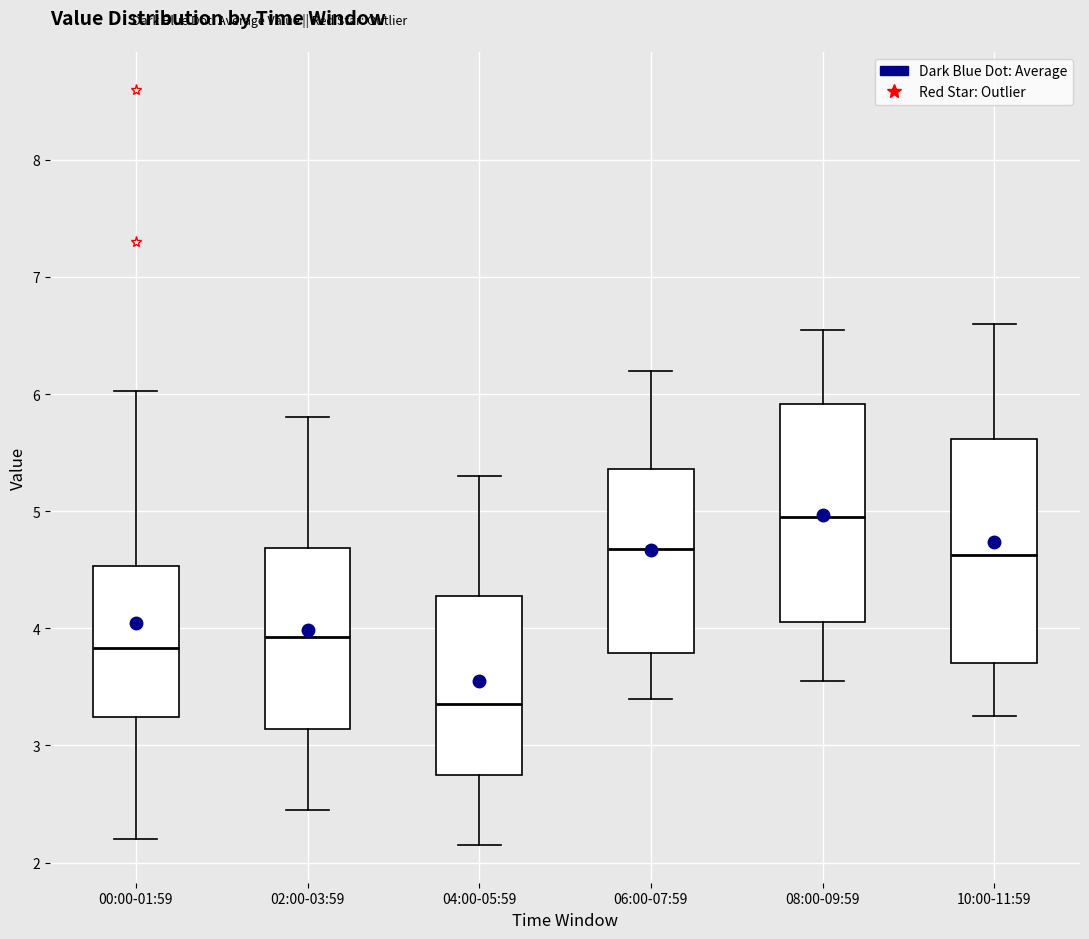

Reading left to right, transcribe this box plot: for each box, give where its median line is, the range the box spans, and where its two whiskers end, as read against the y-axis. The values are not printed on the chart, so give them approximately, as read against the axis.

00:00-01:59: median 3.8, box 3.2 to 4.5, whiskers 2.2 to 6.0
02:00-03:59: median 3.9, box 3.1 to 4.7, whiskers 2.5 to 5.8
04:00-05:59: median 3.4, box 2.8 to 4.3, whiskers 2.2 to 5.3
06:00-07:59: median 4.7, box 3.8 to 5.4, whiskers 3.4 to 6.2
08:00-09:59: median 5.0, box 4.1 to 5.9, whiskers 3.6 to 6.6
10:00-11:59: median 4.6, box 3.7 to 5.6, whiskers 3.3 to 6.6